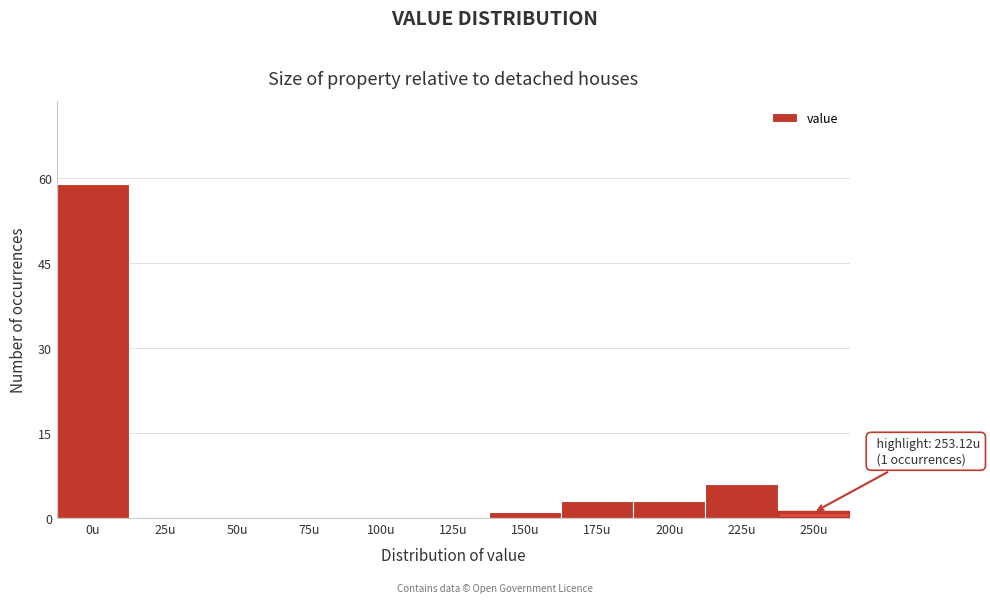

Reading left to right, extract all data points from this chart.

0u=59	25u=0	50u=0	75u=0	100u=0	125u=0	150u=1	175u=3	200u=3	225u=6	250u=1